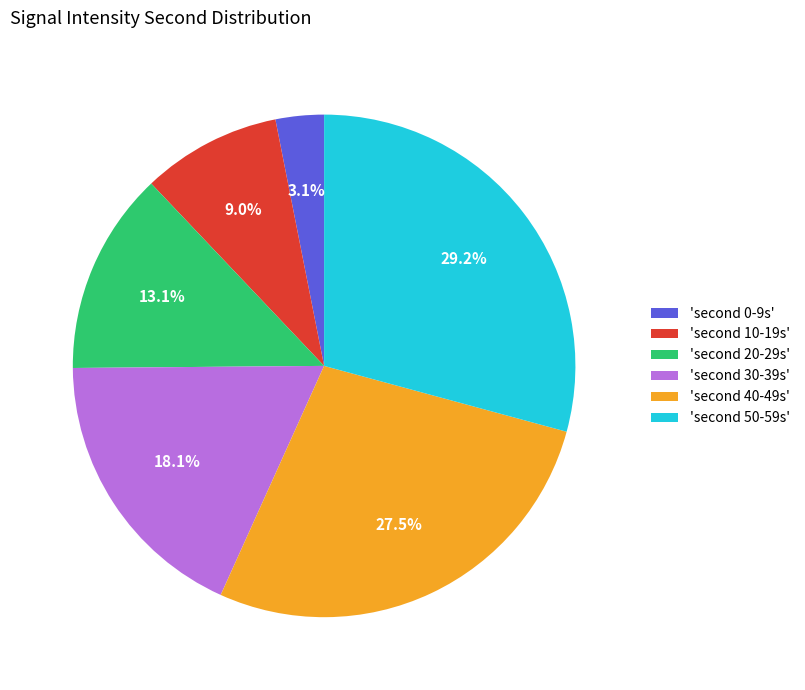

Is there a majority slice in this chart?

No